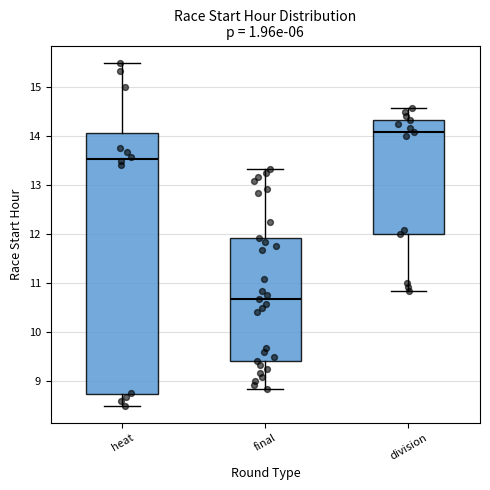

Reading left to right, transcribe this box plot: for each box, give where its median line is, the range the box spans, and where its two whiskers end, as read against the y-axis. The values are not printed on the chart, so give them approximately, as read against the axis.

heat: median 13.5, box 8.7 to 14.1, whiskers 8.5 to 15.5
final: median 10.7, box 9.4 to 11.9, whiskers 8.8 to 13.3
division: median 14.1, box 12.0 to 14.3, whiskers 10.8 to 14.6